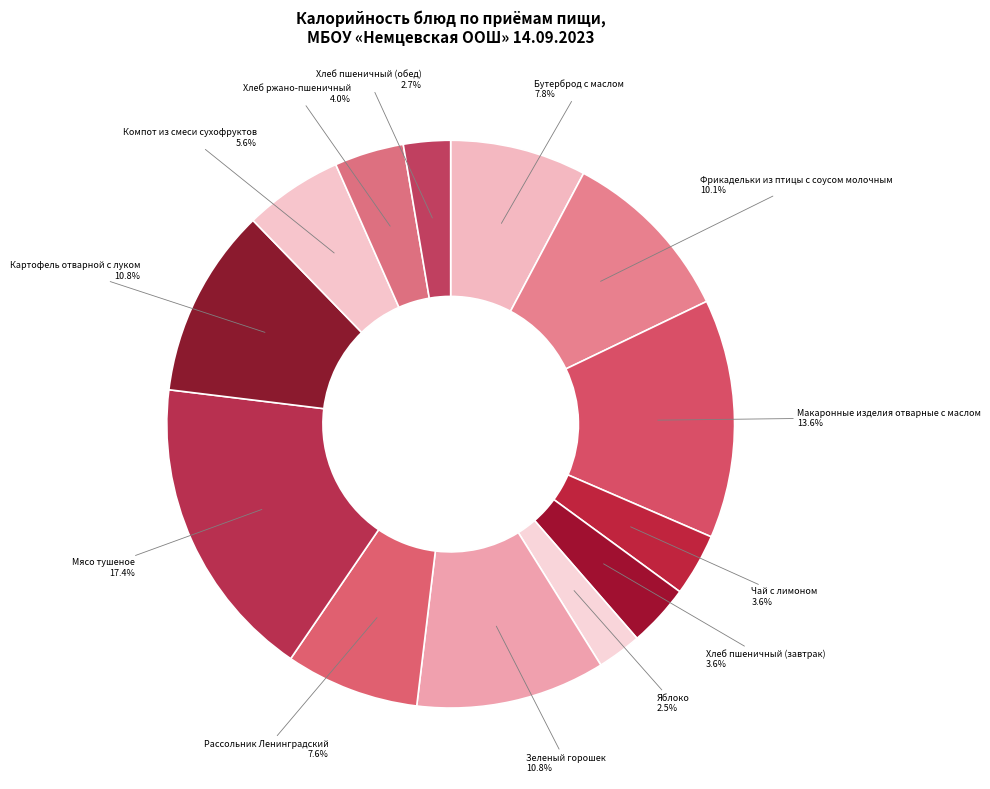

Does any single category account for the majority?

No